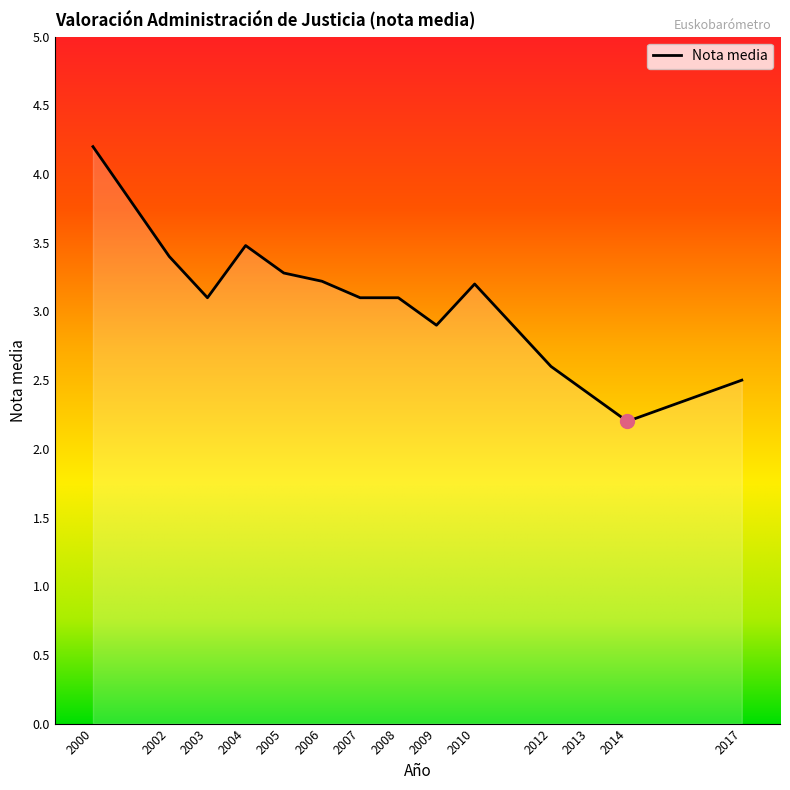

What value does the data have at 2014?

2.2